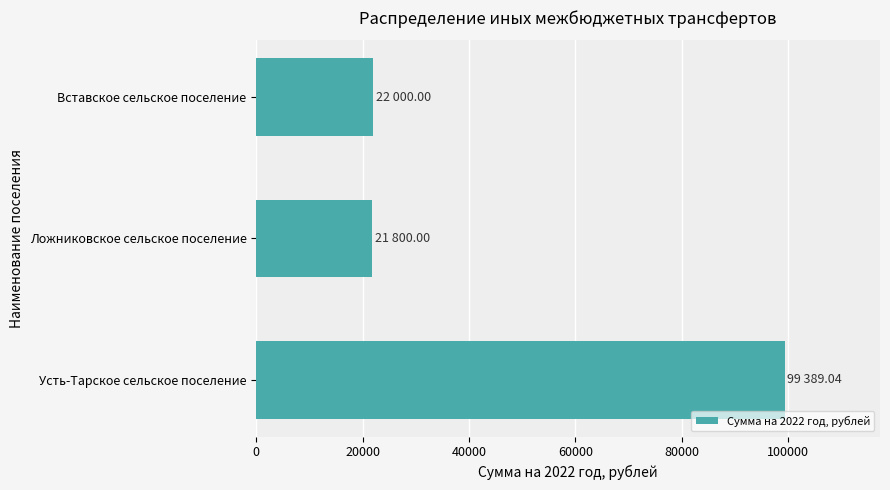

Is it true that the value at Вставское сельское поселение is 22000.0?

True